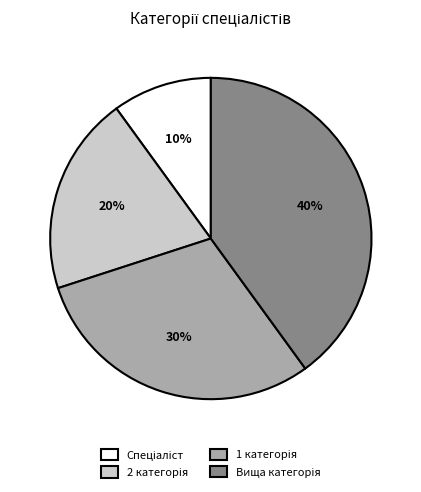

To the nearest percent, what is the average slice percentage?

25%